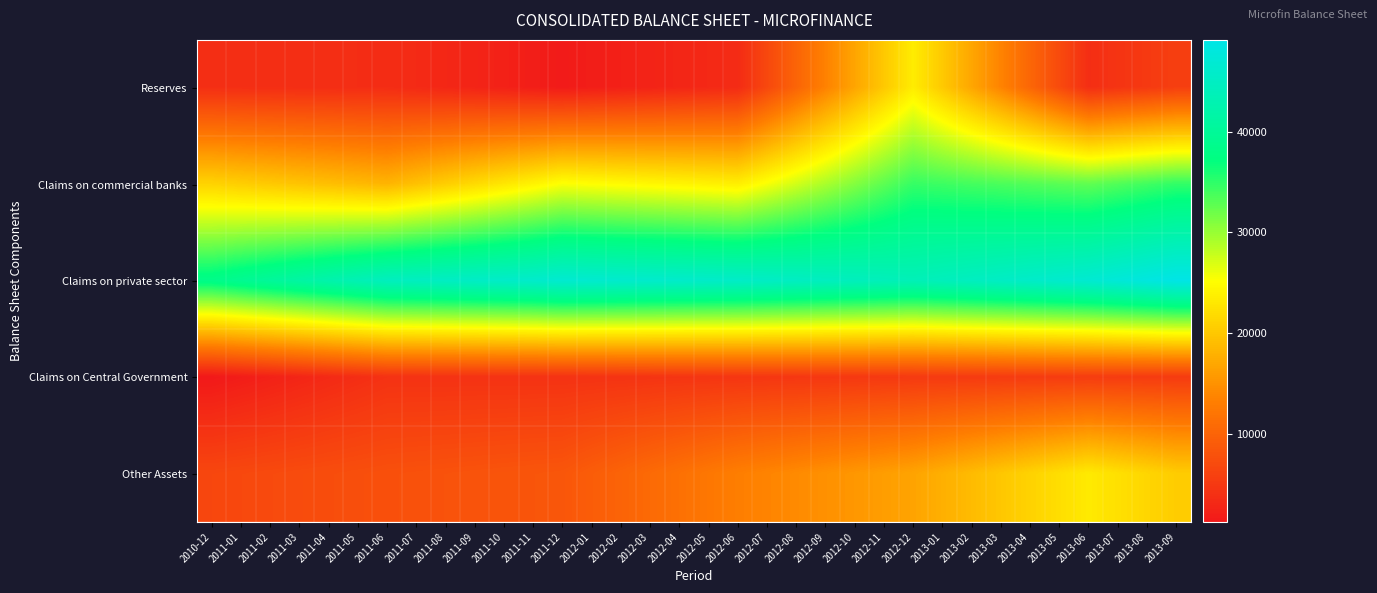

Reading right to left, what are all the values shown in this chart?

Reserves: 2013-09=5704.7	2013-08=5066.1	2013-07=4427.5	2013-06=3788.8	2013-05=7057.8	2013-04=10326.8	2013-03=13595.8	2013-02=16864.8	2013-01=20133.7	2012-12=23402.7	2012-11=20071.9	2012-10=16741.1	2012-09=13410.3	2012-08=10079.5	2012-07=6748.7	2012-06=3417.9	2012-05=3100.4	2012-04=2782.8	2012-03=2465.3	2012-02=2147.7	2012-01=1830.2	2011-12=1512.6	2011-11=1863.8	2011-10=2214.6	2011-09=2565.3	2011-08=2916.1	2011-07=3266.9	2011-06=3617.7	2011-05=3646.2	2011-04=3674.6	2011-03=3703.1	2011-02=3731.5	2011-01=3759.9	2010-12=3788.4
Claims on commercial banks: 2013-09=34796.3	2013-08=34061.0	2013-07=33325.6	2013-06=32590.2	2013-05=32924.5	2013-04=33258.8	2013-03=33593.1	2013-02=33927.3	2013-01=34261.6	2012-12=34595.9	2012-11=32768.7	2012-10=30941.5	2012-09=29114.3	2012-08=27287.1	2012-07=25459.9	2012-06=23632.7	2012-05=23911.2	2012-04=24189.8	2012-03=24468.4	2012-02=24747.0	2012-01=25025.5	2011-12=25304.1	2011-11=24055.5	2011-10=22882.4	2011-09=21709.4	2011-08=20536.3	2011-07=19363.3	2011-06=18190.2	2011-05=18666.8	2011-04=19143.4	2011-03=19620.0	2011-02=20096.5	2011-01=20573.1	2010-12=21049.7
Claims on private sector: 2013-09=49116.4	2013-08=48324.4	2013-07=47532.4	2013-06=46740.3	2013-05=46232.4	2013-04=45724.5	2013-03=45216.6	2013-02=44708.7	2013-01=44200.7	2012-12=43692.8	2012-11=44008.0	2012-10=44323.2	2012-09=44638.3	2012-08=44953.5	2012-07=45268.7	2012-06=45583.8	2012-05=45756.5	2012-04=45929.2	2012-03=46101.8	2012-02=46274.5	2012-01=46447.1	2011-12=46619.8	2011-11=46036.1	2011-10=45721.8	2011-09=45407.5	2011-08=45093.2	2011-07=44778.9	2011-06=44464.6	2011-05=43426.6	2011-04=42388.6	2011-03=41350.7	2011-02=40312.7	2011-01=39274.7	2010-12=38236.7
Claims on Central Government: 2013-09=5265.4	2013-08=5308.9	2013-07=5352.3	2013-06=5395.8	2013-05=5343.0	2013-04=5290.2	2013-03=5237.4	2013-02=5184.6	2013-01=5131.8	2012-12=5079.0	2012-11=5003.7	2012-10=4928.4	2012-09=4853.1	2012-08=4777.8	2012-07=4702.5	2012-06=4627.2	2012-05=4557.5	2012-04=4487.7	2012-03=4418.0	2012-02=4348.2	2012-01=4278.5	2011-12=4208.7	2011-11=4207.0	2011-10=4202.0	2011-09=4196.9	2011-08=4191.9	2011-07=4186.9	2011-06=4181.9	2011-05=3687.2	2011-04=3192.6	2011-03=2697.9	2011-02=2203.3	2011-01=1708.7	2010-12=1214.0
Other Assets: 2013-09=20407.2	2013-08=21339.0	2013-07=22270.7	2013-06=23202.4	2013-05=22106.6	2013-04=21010.8	2013-03=19915.0	2013-02=18819.3	2013-01=17723.5	2012-12=16627.7	2012-11=16034.2	2012-10=15440.8	2012-09=14847.4	2012-08=14253.9	2012-07=13660.5	2012-06=13067.0	2012-05=12296.5	2012-04=11526.1	2012-03=10755.6	2012-02=9985.1	2012-01=9214.7	2011-12=8444.2	2011-11=8315.4	2011-10=8195.1	2011-09=8074.9	2011-08=7954.6	2011-07=7834.3	2011-06=7714.0	2011-05=7534.8	2011-04=7355.5	2011-03=7176.3	2011-02=6997.1	2011-01=6817.8	2010-12=6638.6